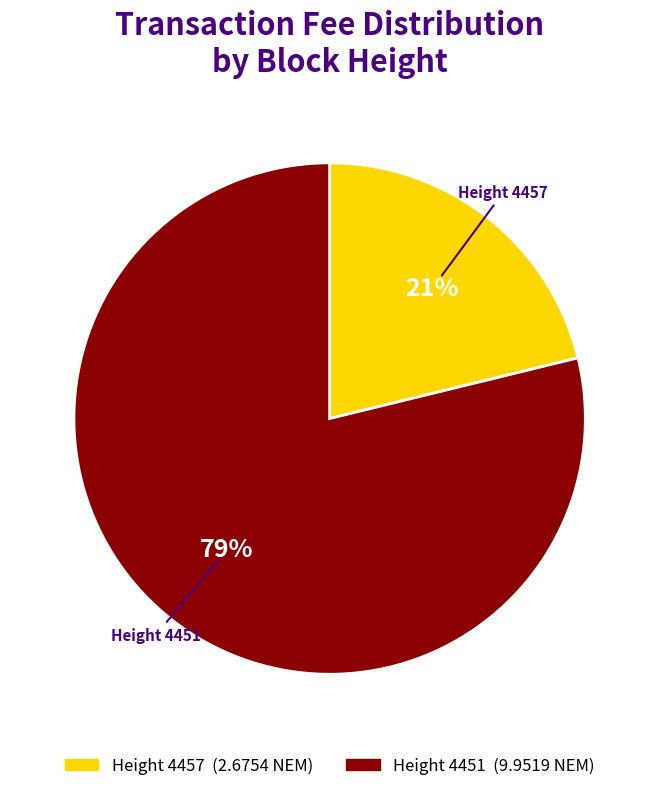

To the nearest percent, what is the difference between the largest and smallest slice percentages?

58%